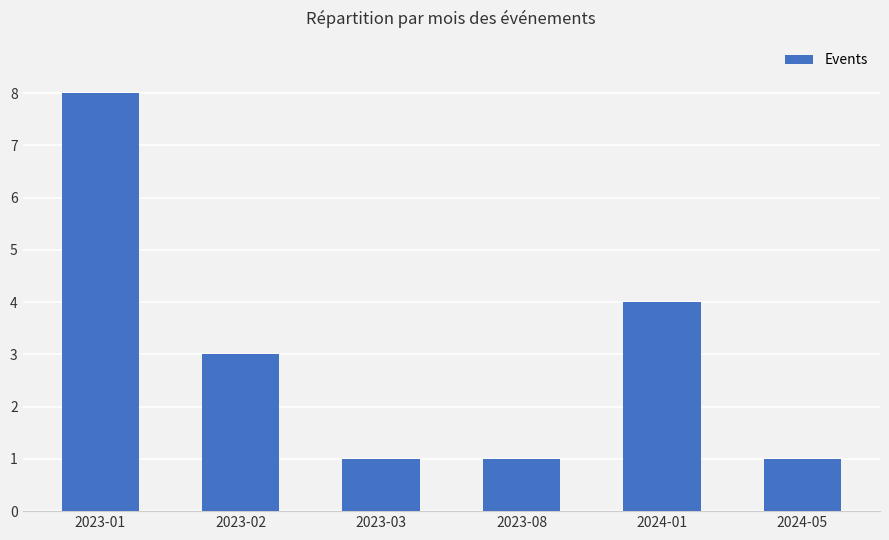

Which label corresponds to the largest value in the chart?

2023-01